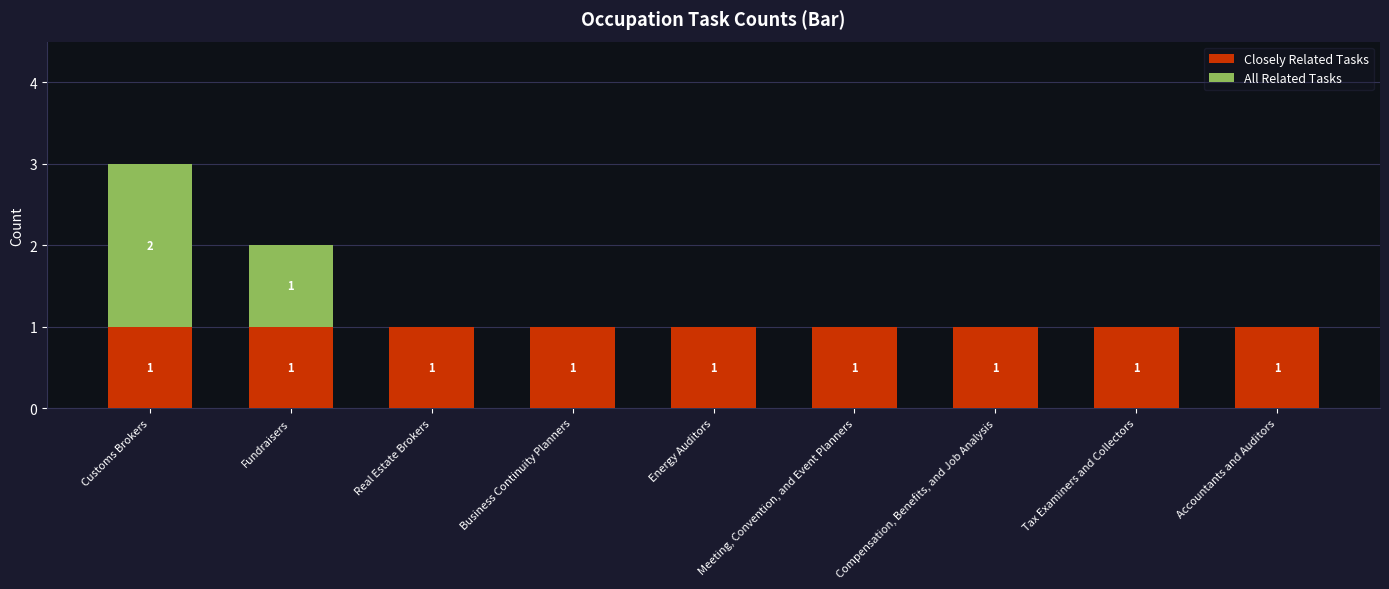

Is it true that Closely Related Tasks equals 0 at Fundraisers?

False